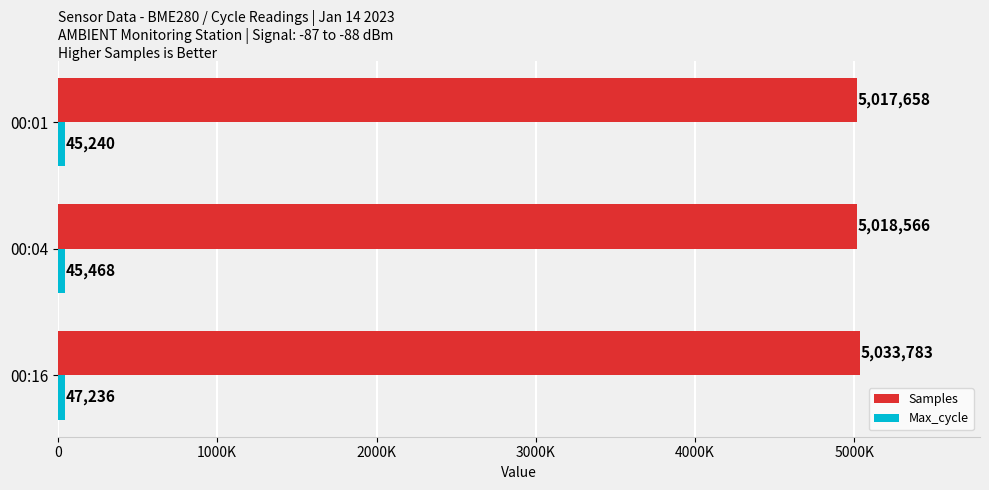

Reading right to left, what are all the values shown in this chart?

Samples: 2000K=5017658	1000K=5018566	0=5033783
Max_cycle: 2000K=45240	1000K=45468	0=47236